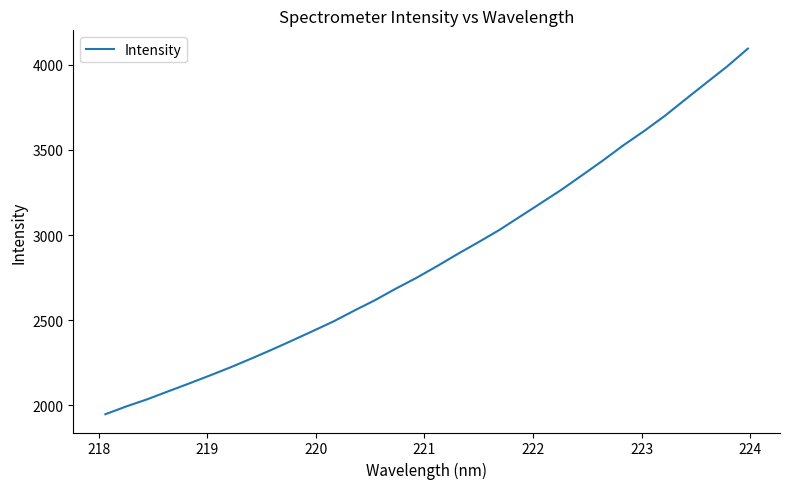

What is the greatest value displayed?

4095.8